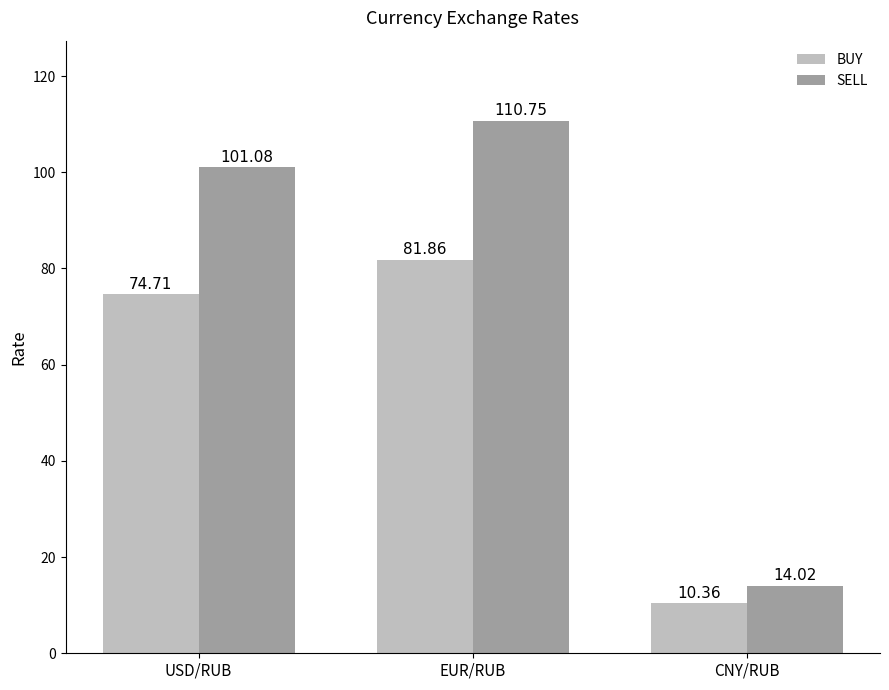

Which category has the highest value in the BUY series?

EUR/RUB